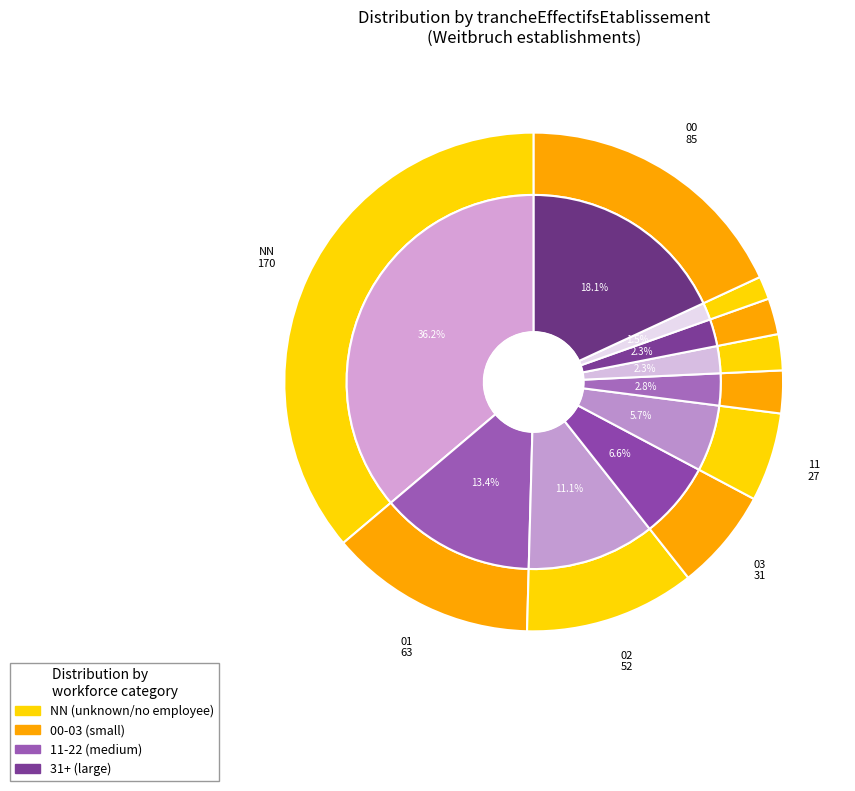

What is the largest slice in the pie chart?

NN